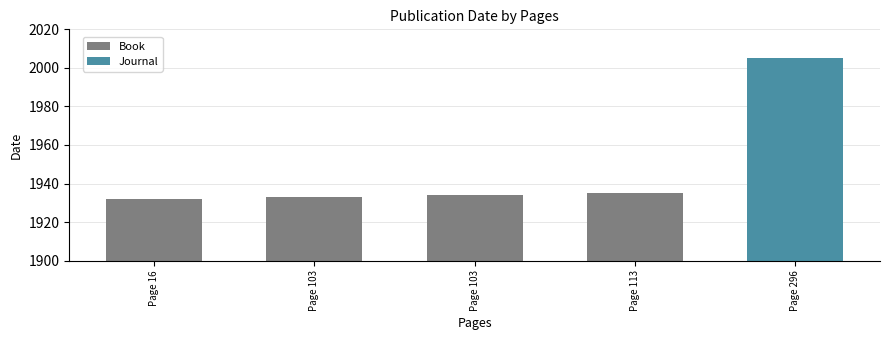

At which category does the chart reach its minimum across all series?

Page 16